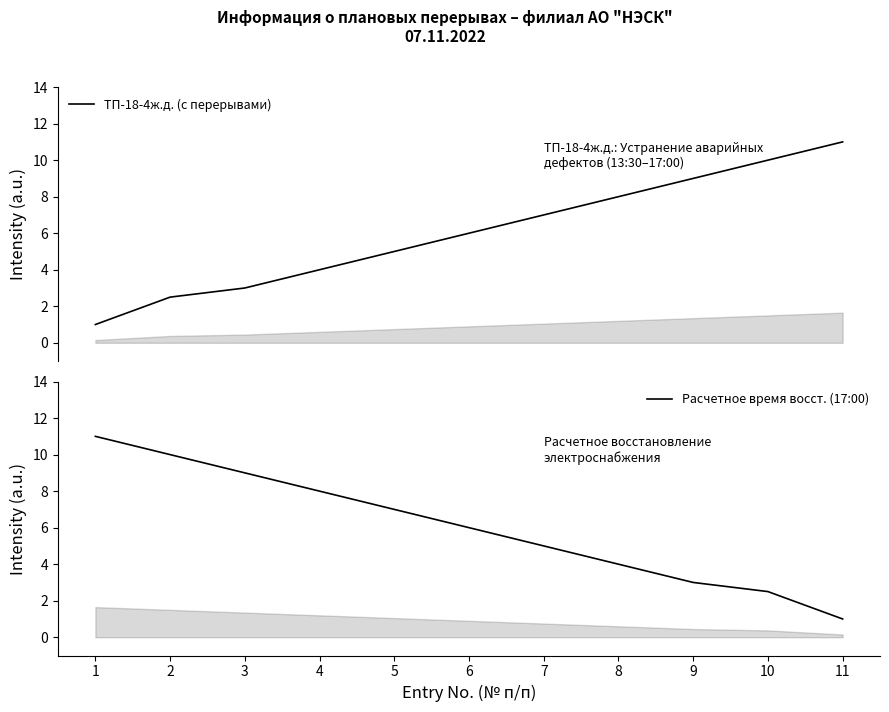

What is the difference between the maximum and second lowest values in the ТП-18-4ж.д. (с перерывами) series?

8.5